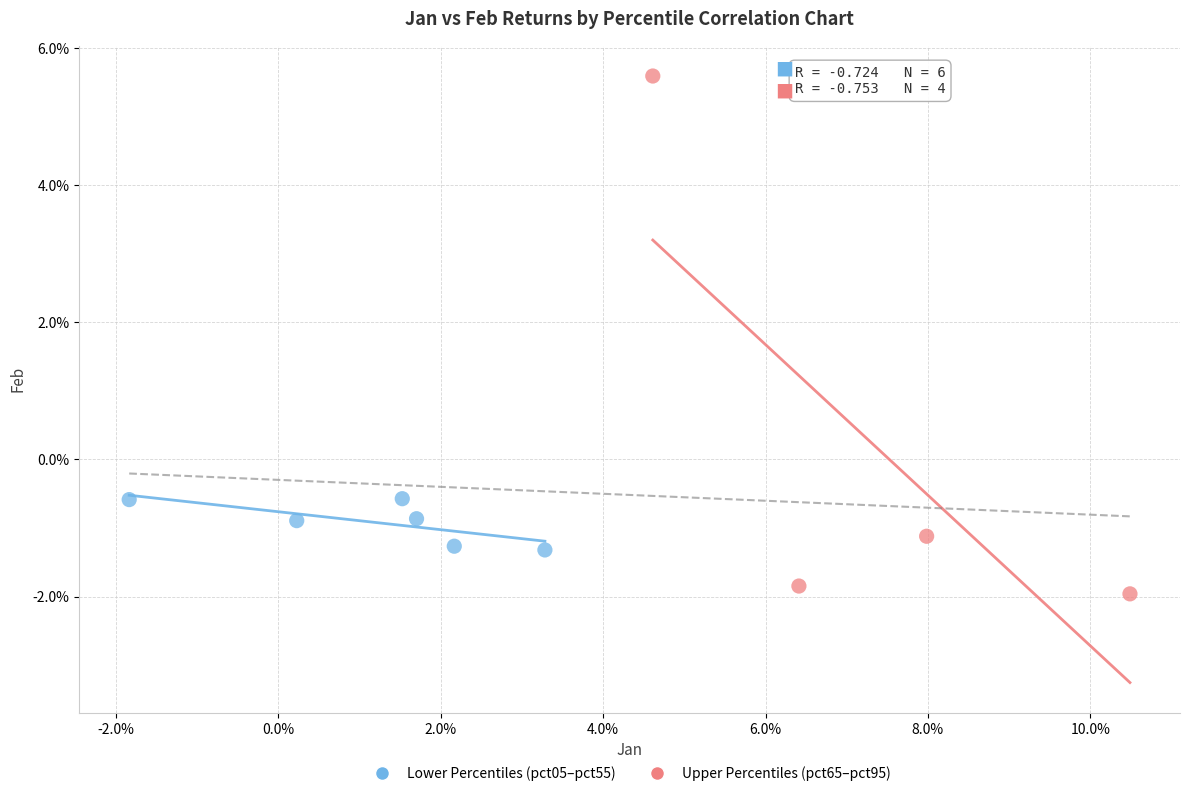

Which series contains the lowest Y value?

Upper Percentiles (pct65–pct95)